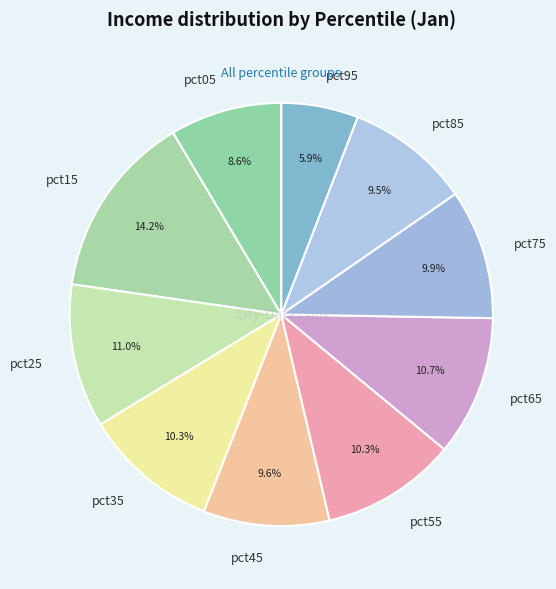

Is there a majority slice in this chart?

No